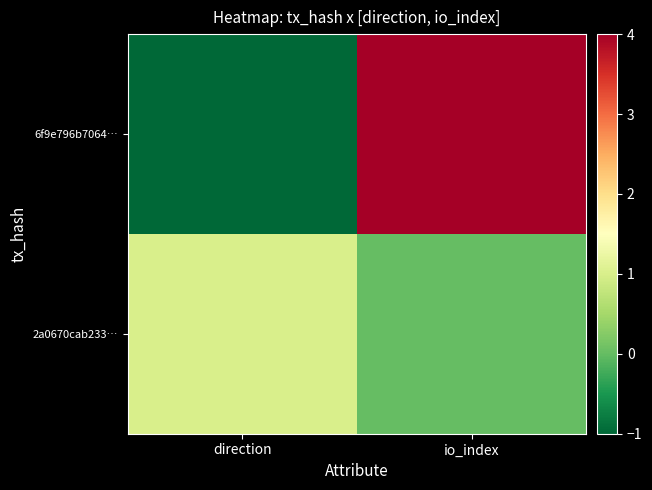

Reading right to left, what are all the values shown in this chart?

6f9e796b7064…: io_index=4	direction=-1
2a0670cab233…: io_index=0	direction=1